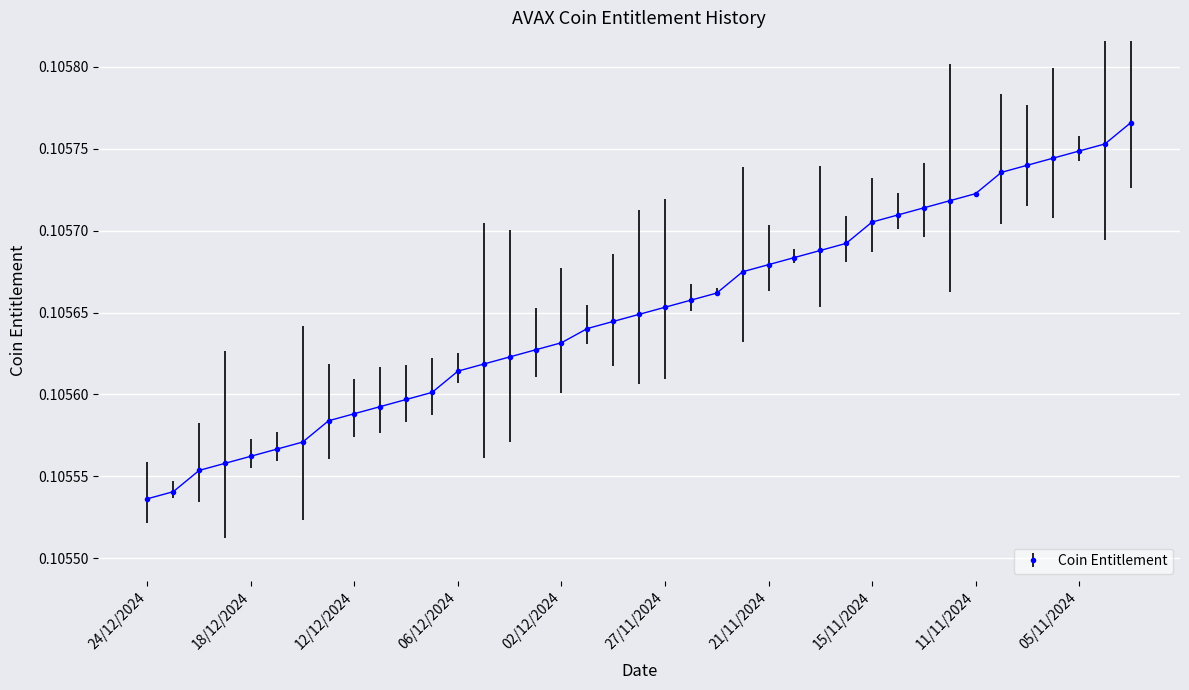

What is the sum of all values?

4.1